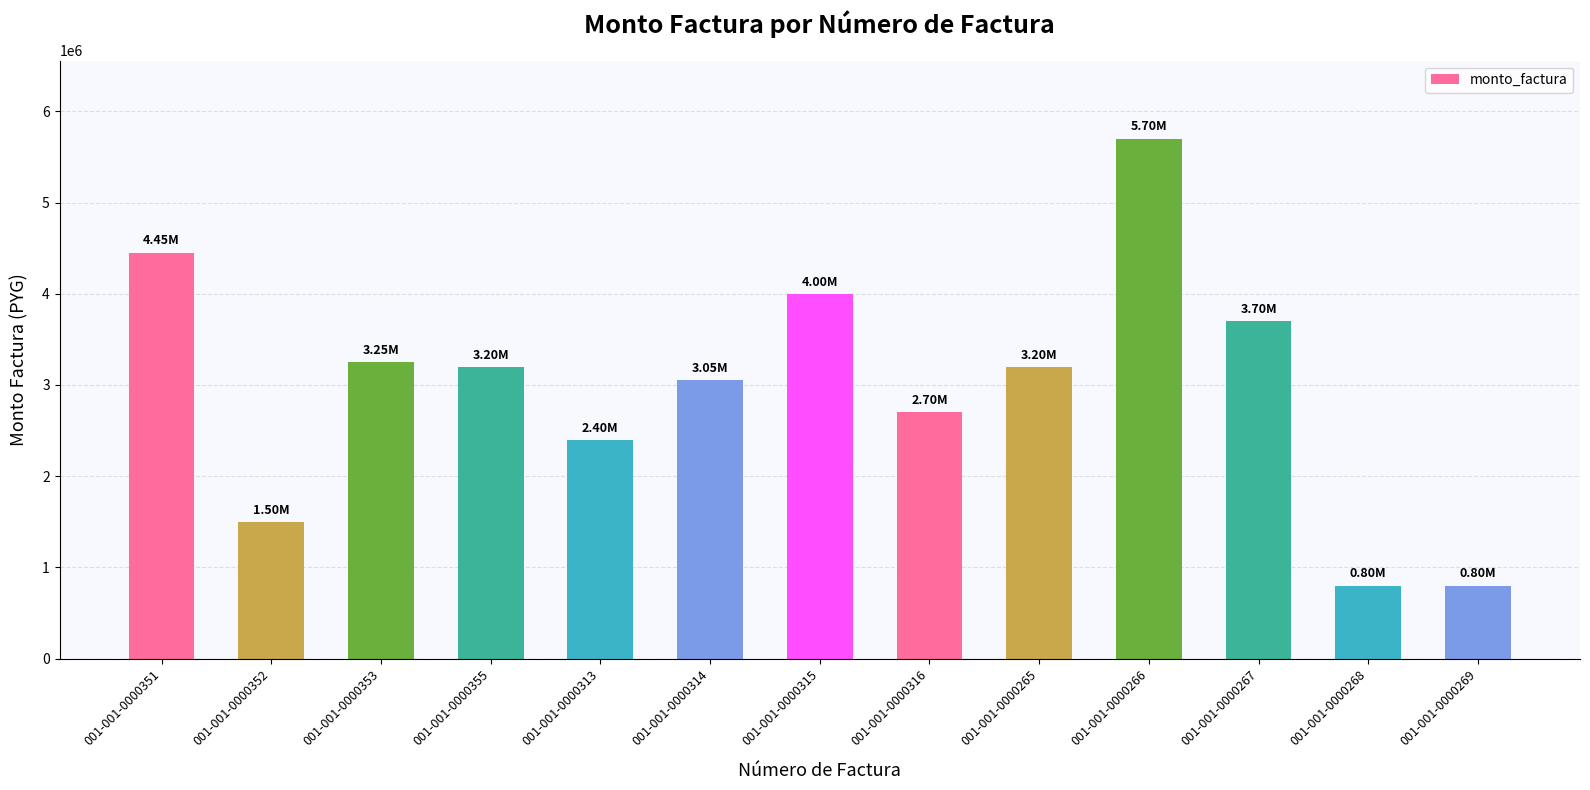

At which category does the chart reach its peak across all series?

001-001-0000266